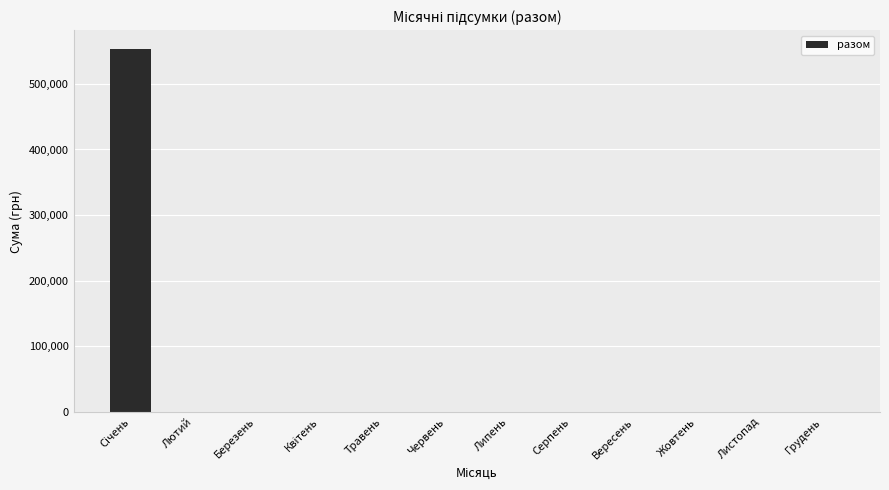

What is the greatest value displayed?

553813.5